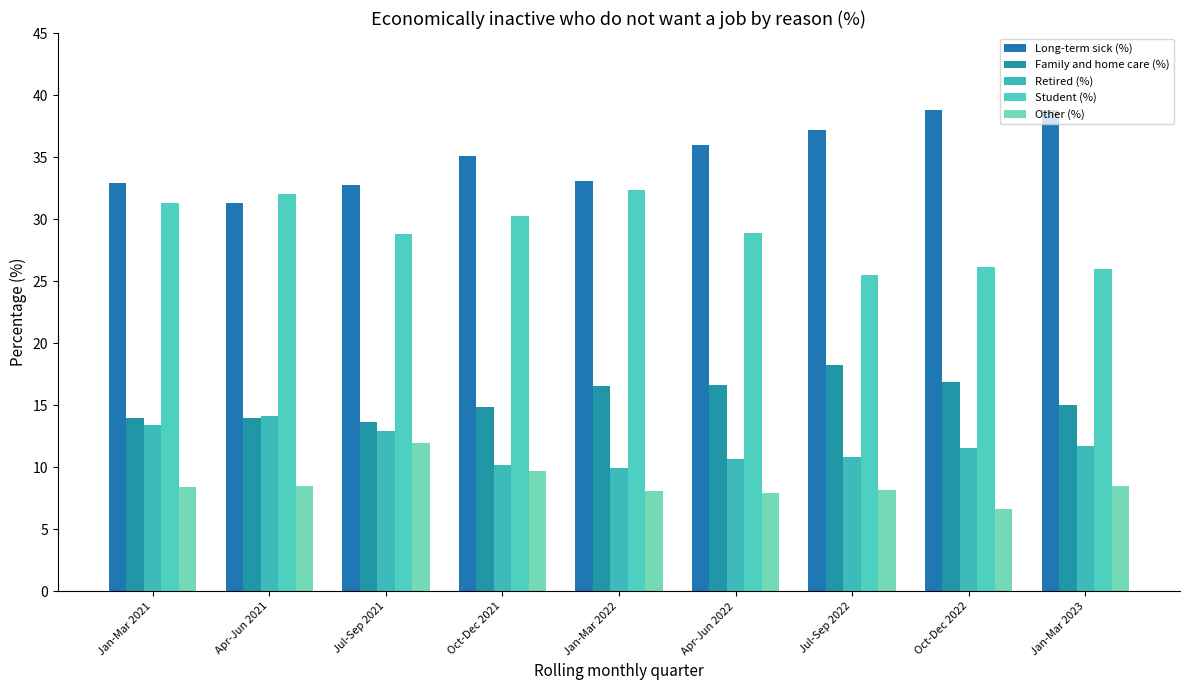

Reading right to left, extract all data points from this chart.

Long-term sick (%): Jan-Mar 2023=38.8	Oct-Dec 2022=38.8	Jul-Sep 2022=37.2	Apr-Jun 2022=36.0	Jan-Mar 2022=33.1	Oct-Dec 2021=35.1	Jul-Sep 2021=32.7	Apr-Jun 2021=31.3	Jan-Mar 2021=32.9
Family and home care (%): Jan-Mar 2023=15.0	Oct-Dec 2022=16.8	Jul-Sep 2022=18.3	Apr-Jun 2022=16.6	Jan-Mar 2022=16.6	Oct-Dec 2021=14.8	Jul-Sep 2021=13.7	Apr-Jun 2021=13.9	Jan-Mar 2021=14.0
Retired (%): Jan-Mar 2023=11.7	Oct-Dec 2022=11.6	Jul-Sep 2022=10.8	Apr-Jun 2022=10.6	Jan-Mar 2022=9.9	Oct-Dec 2021=10.2	Jul-Sep 2021=12.9	Apr-Jun 2021=14.2	Jan-Mar 2021=13.4
Student (%): Jan-Mar 2023=25.9	Oct-Dec 2022=26.2	Jul-Sep 2022=25.5	Apr-Jun 2022=28.9	Jan-Mar 2022=32.4	Oct-Dec 2021=30.2	Jul-Sep 2021=28.8	Apr-Jun 2021=32.0	Jan-Mar 2021=31.3
Other (%): Jan-Mar 2023=8.5	Oct-Dec 2022=6.7	Jul-Sep 2022=8.2	Apr-Jun 2022=7.9	Jan-Mar 2022=8.1	Oct-Dec 2021=9.7	Jul-Sep 2021=11.9	Apr-Jun 2021=8.5	Jan-Mar 2021=8.4